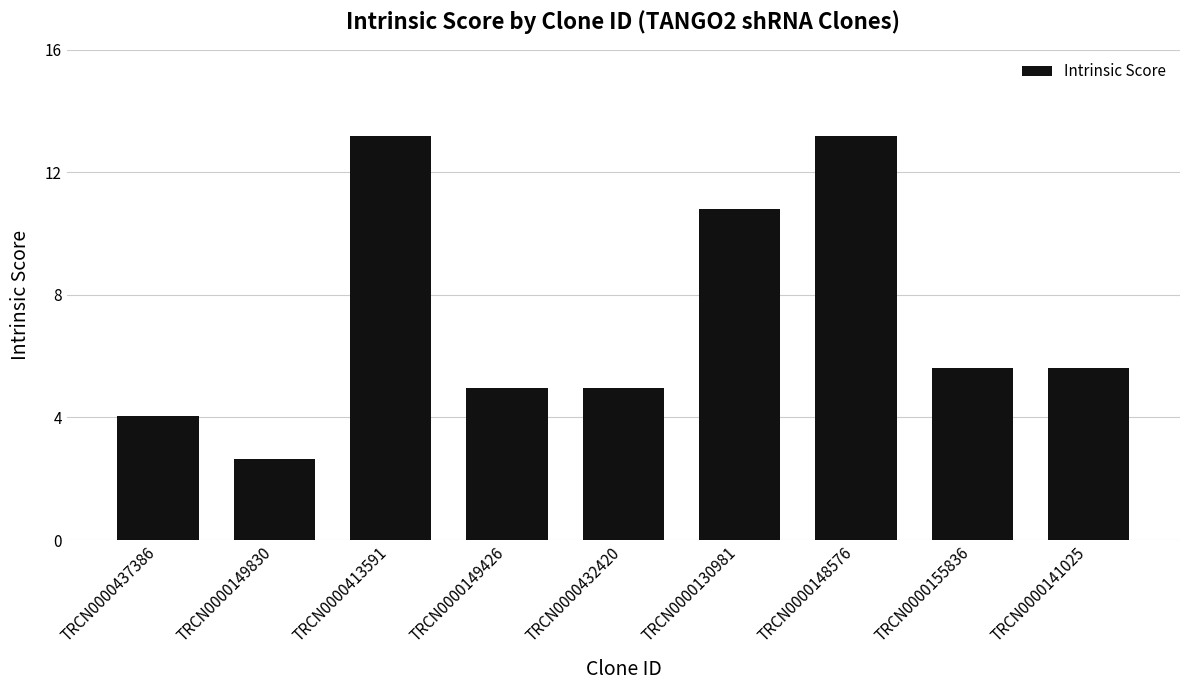

What is the greatest value displayed?

13.2